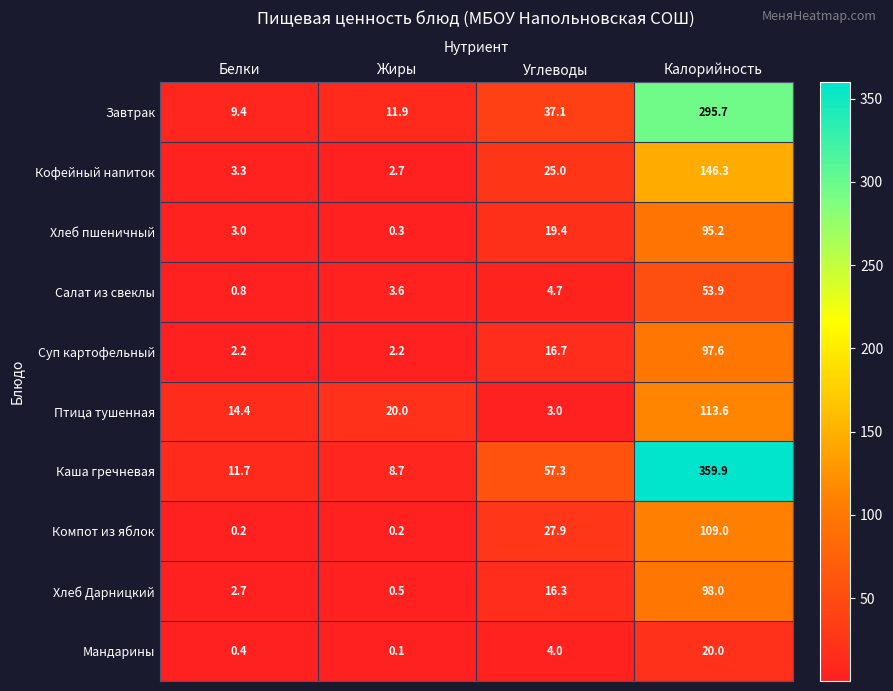

What is the difference between the highest and lowest values at Белки?

14.2